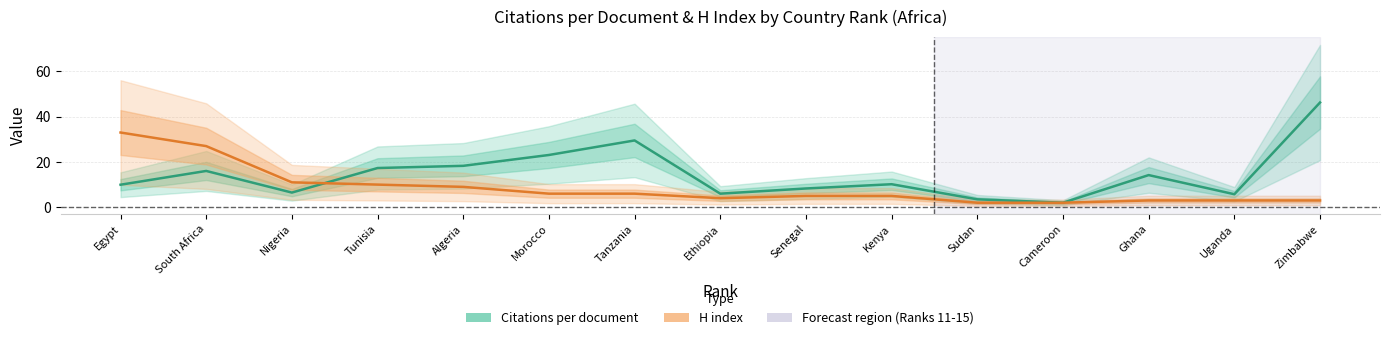

At which category is the sum across all series the highest?

Zimbabwe